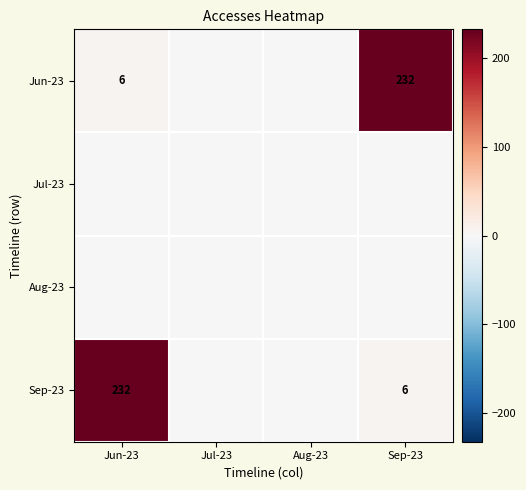

The value of Jun-23 at Sep-23 is 314. True or false?

False